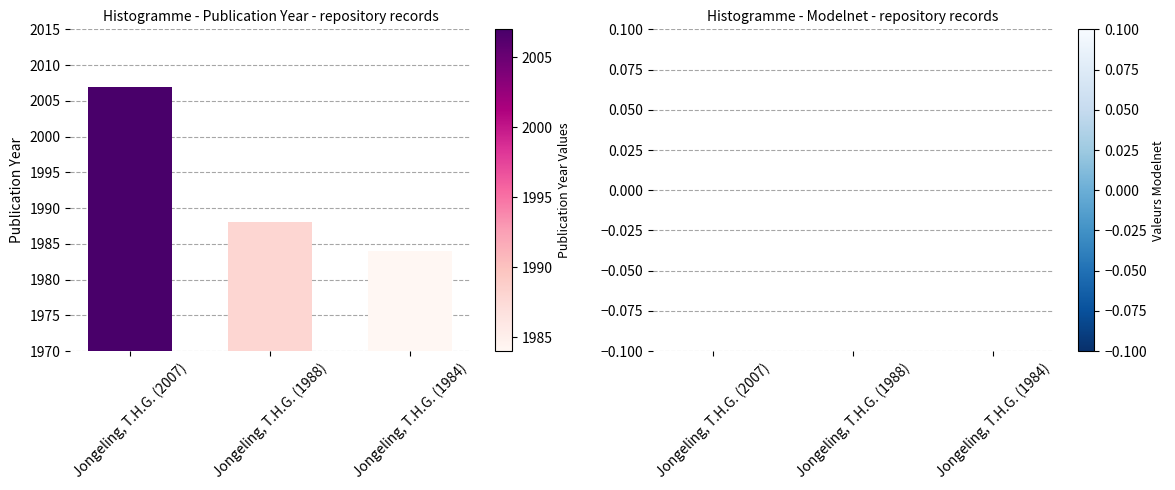

How many bars are there in total?

3